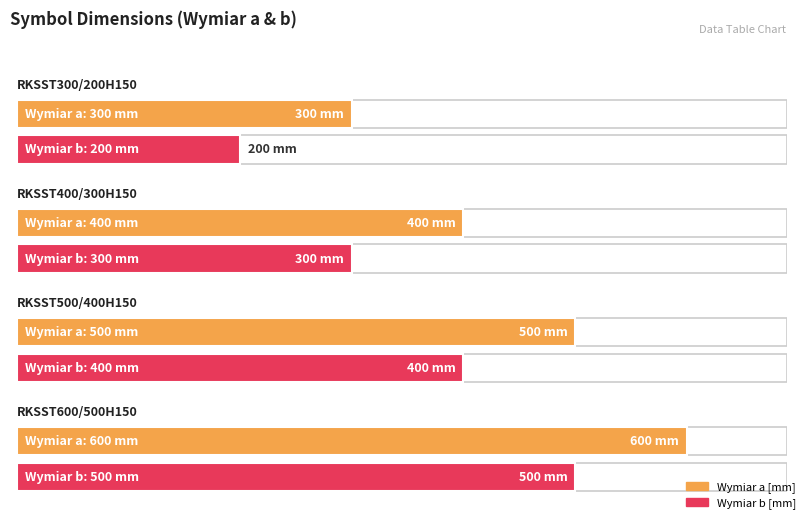

What is the value of the Wymiar b [mm] bar at the 2nd from the left?

300.0